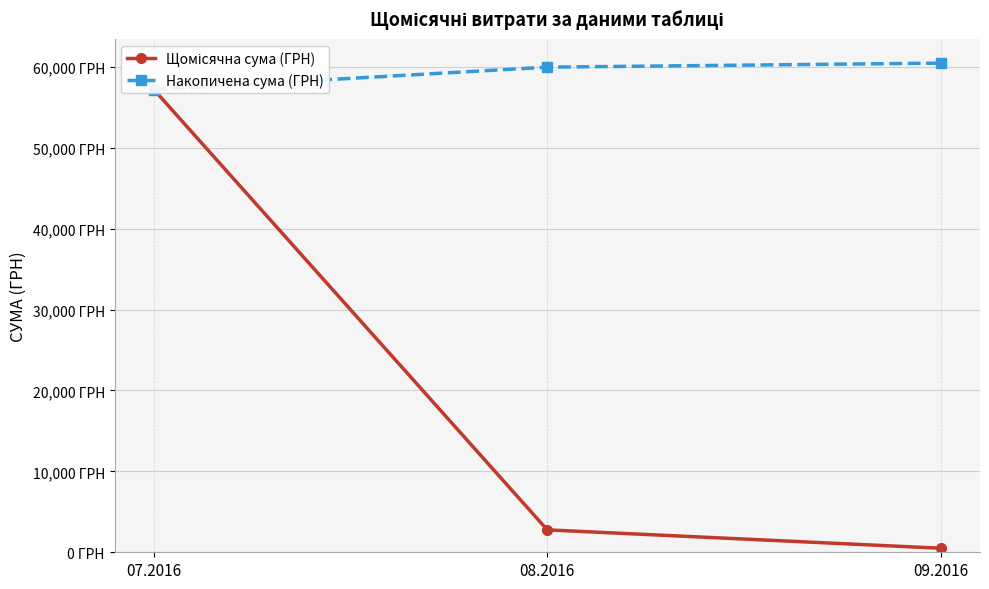

List the series in order of their peak value, highest first.

Накопичена сума (ГРН), Щомісячна сума (ГРН)